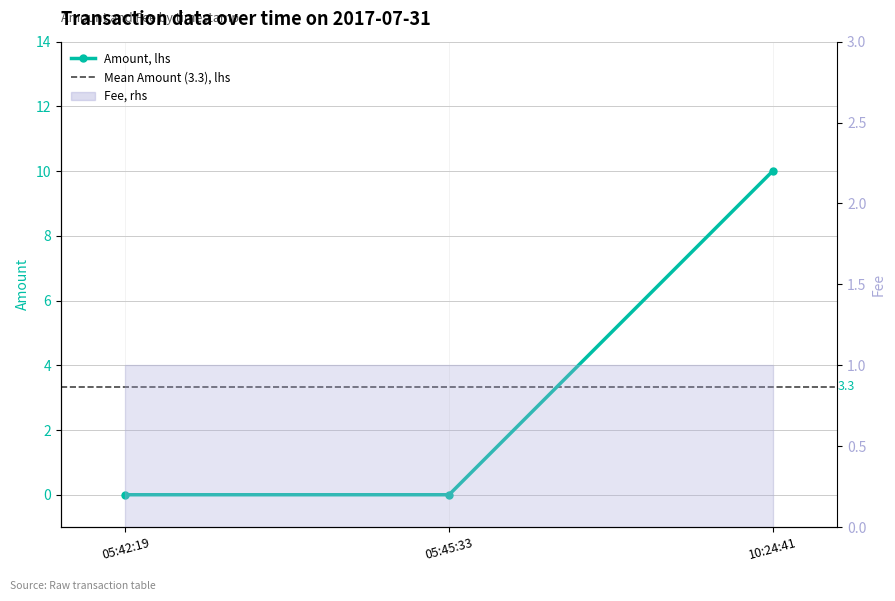

Reading right to left, list all the values displayed in this chart.

10	0	0